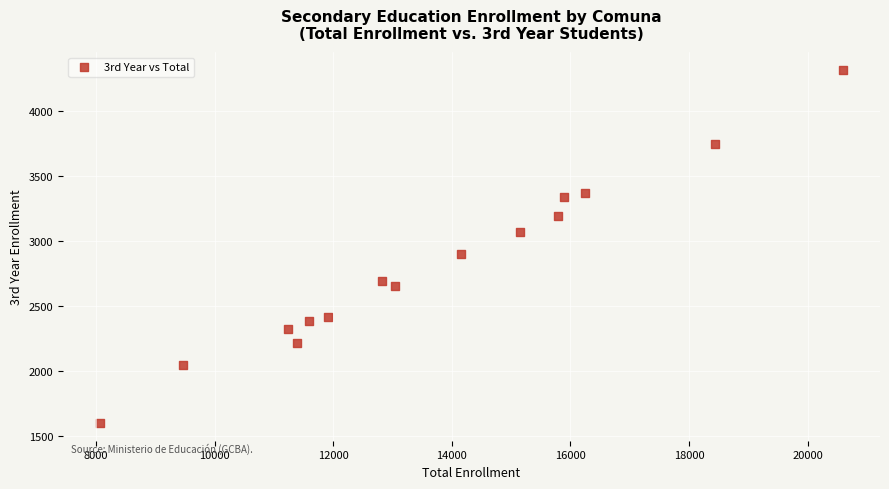

What is the range of Y values (max minus min)?

2712